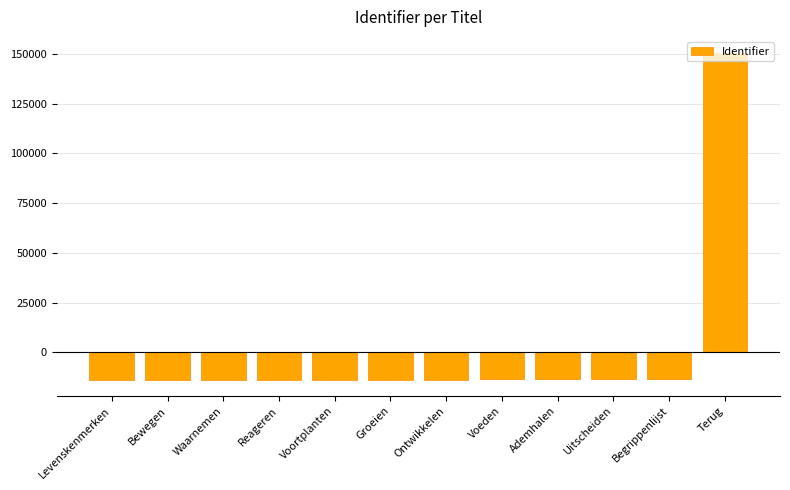

What is the maximum value shown in the chart?

150294